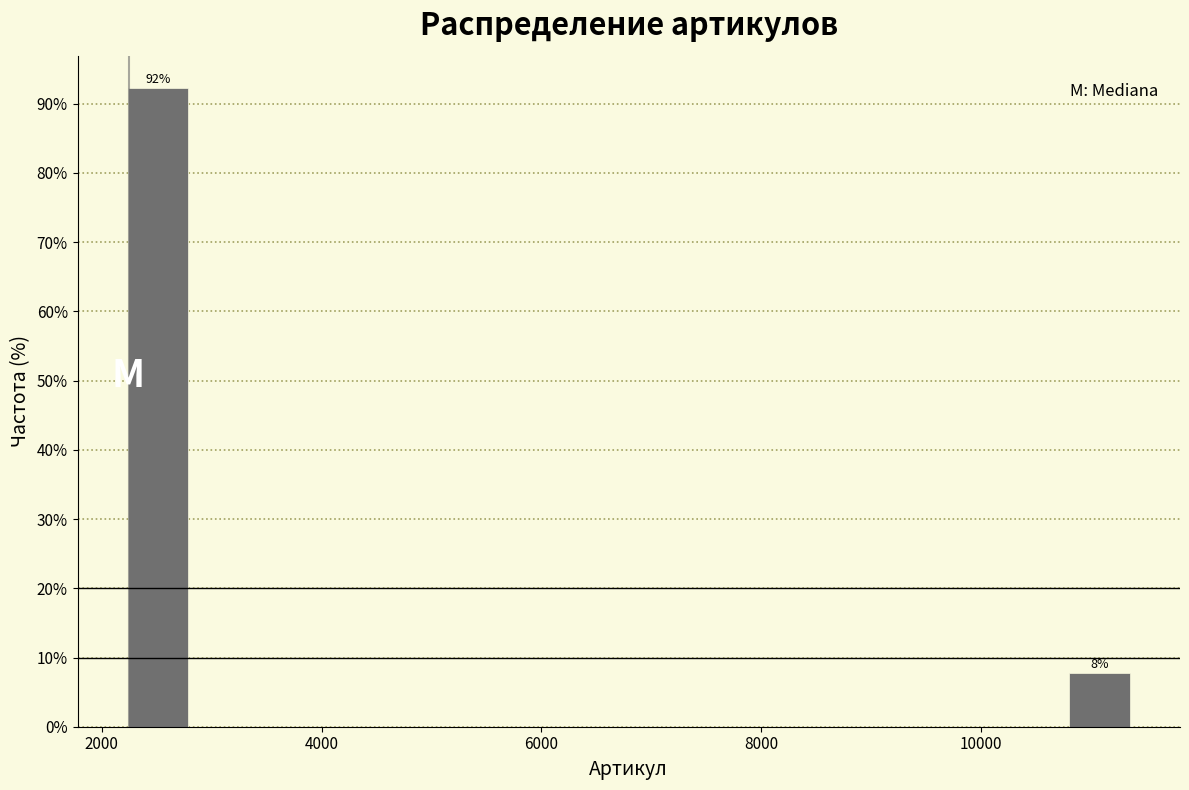

Read against the x-axis, roughly where is the centre of the tallest bar?

2600